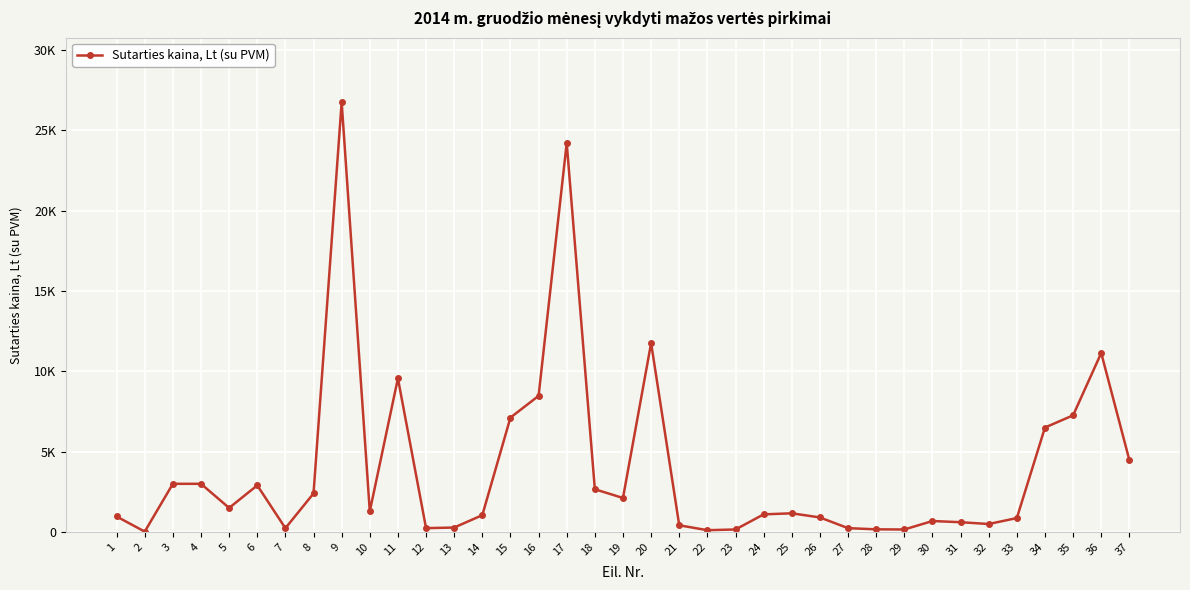

Rank the categories by value from lowest to highest.

2, 22, 29, 23, 28, 7, 12, 27, 13, 21, 32, 31, 30, 33, 26, 1, 14, 24, 25, 10, 5, 19, 8, 18, 6, 3, 4, 37, 34, 15, 35, 16, 11, 36, 20, 17, 9